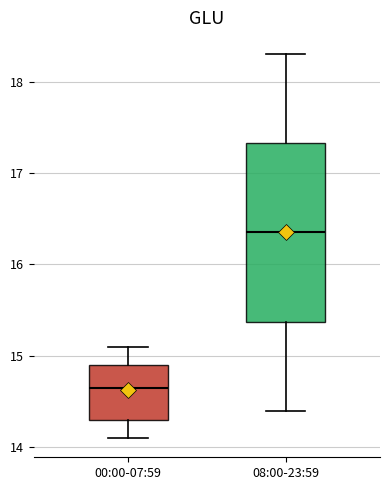

Which box has the highest median line?

08:00-23:59